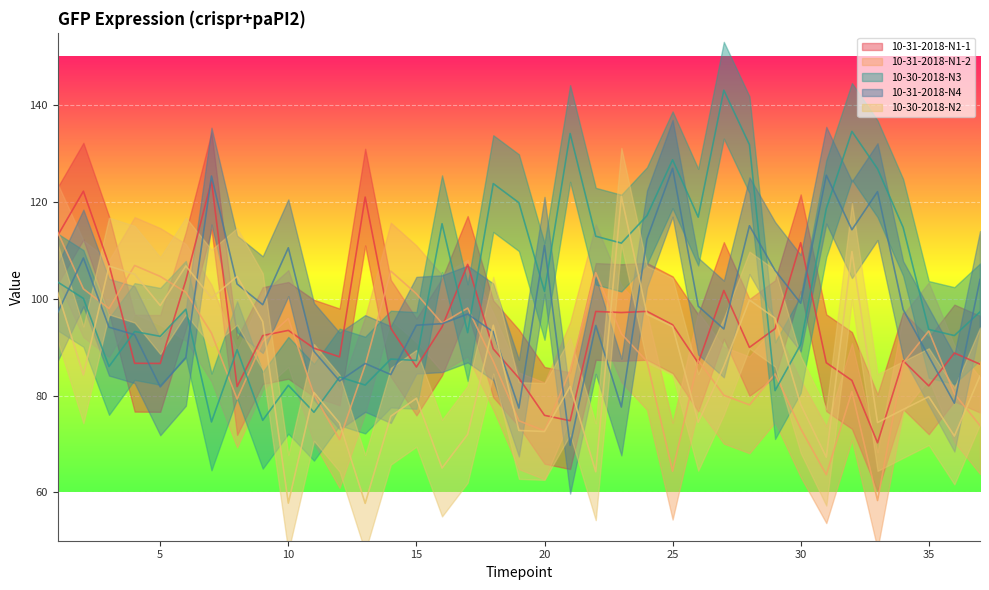

At how many categories does at least one series exceed 86?

37